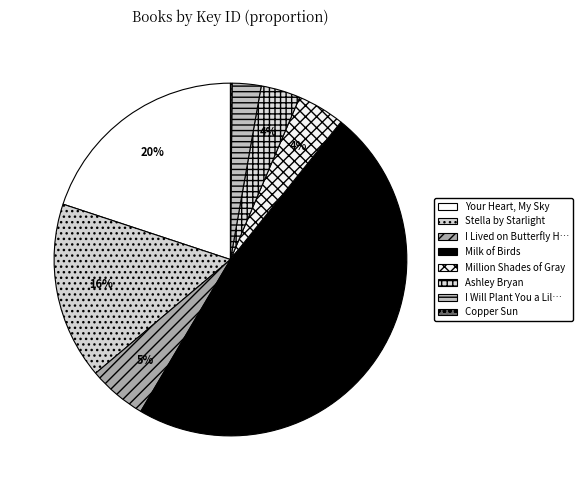

How many segments does this pie chart have?

8